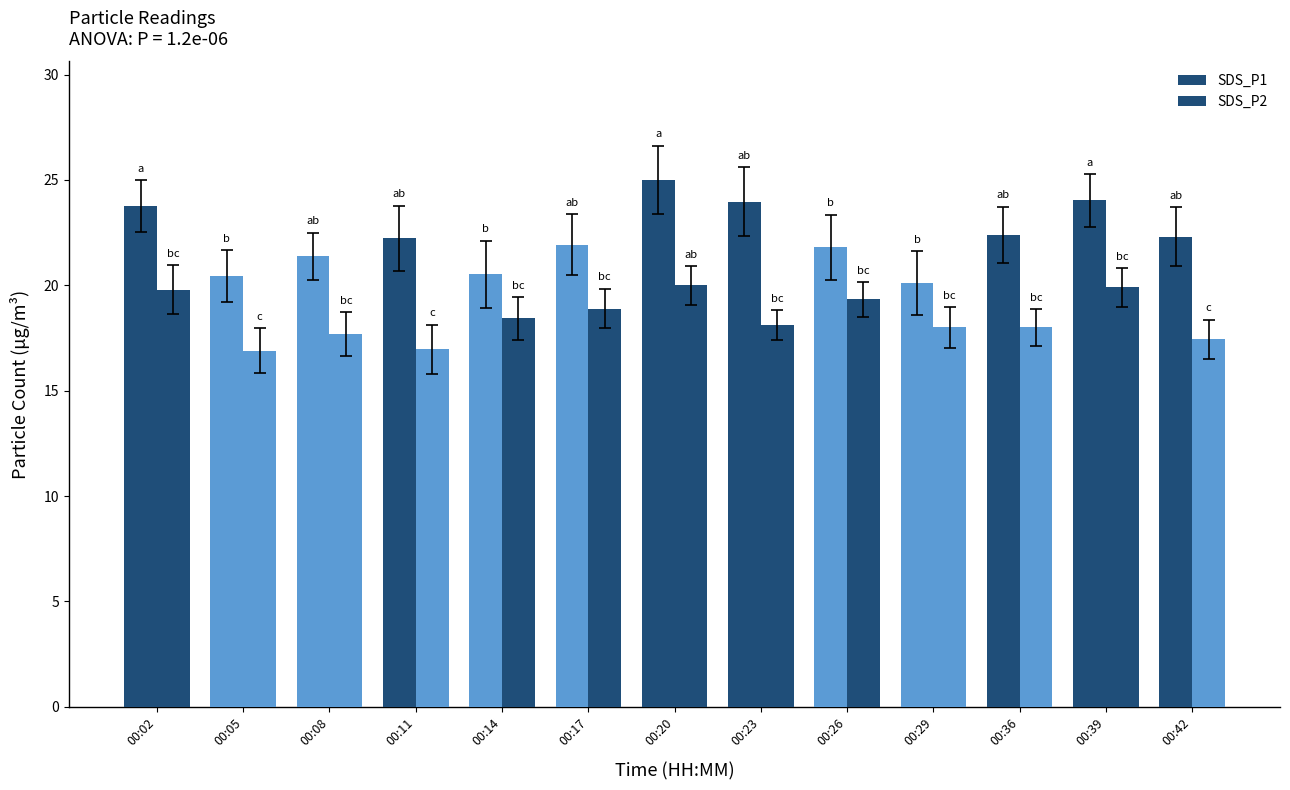

What is the sum of all SDS_P1 values?

289.9